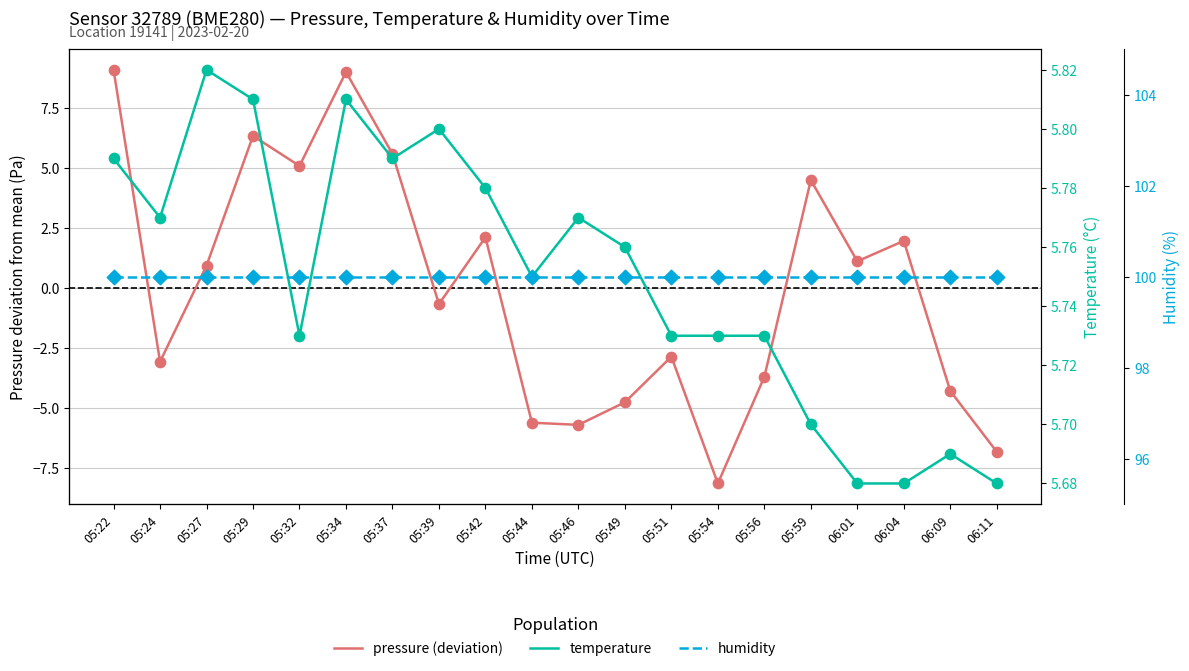

What is the total value across all series at 05:54?

97.6